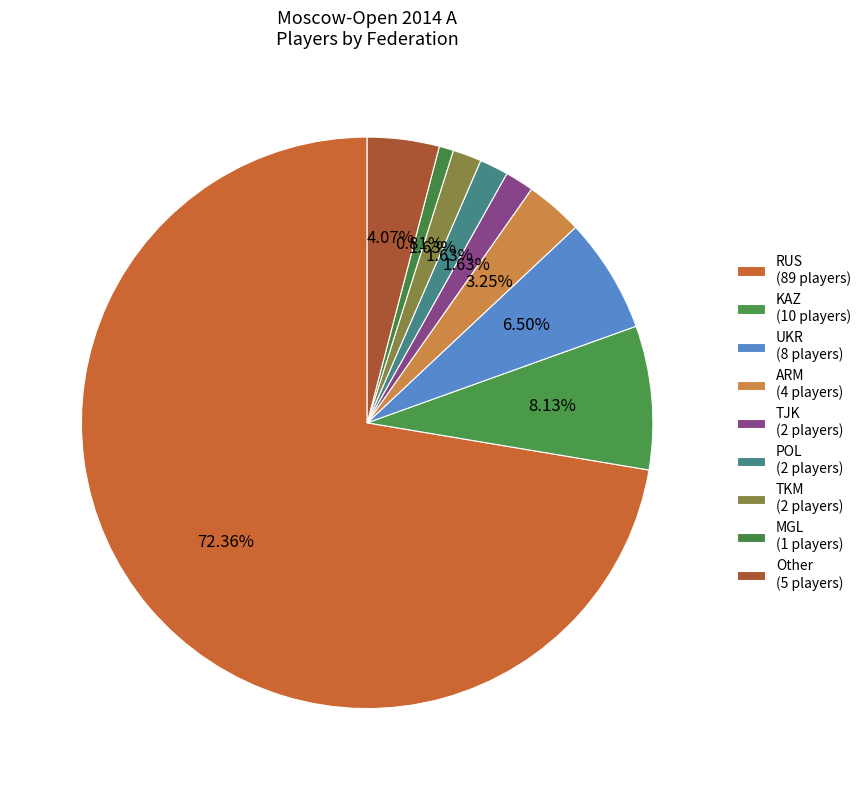

Which category has the smallest portion of the pie?

MGL